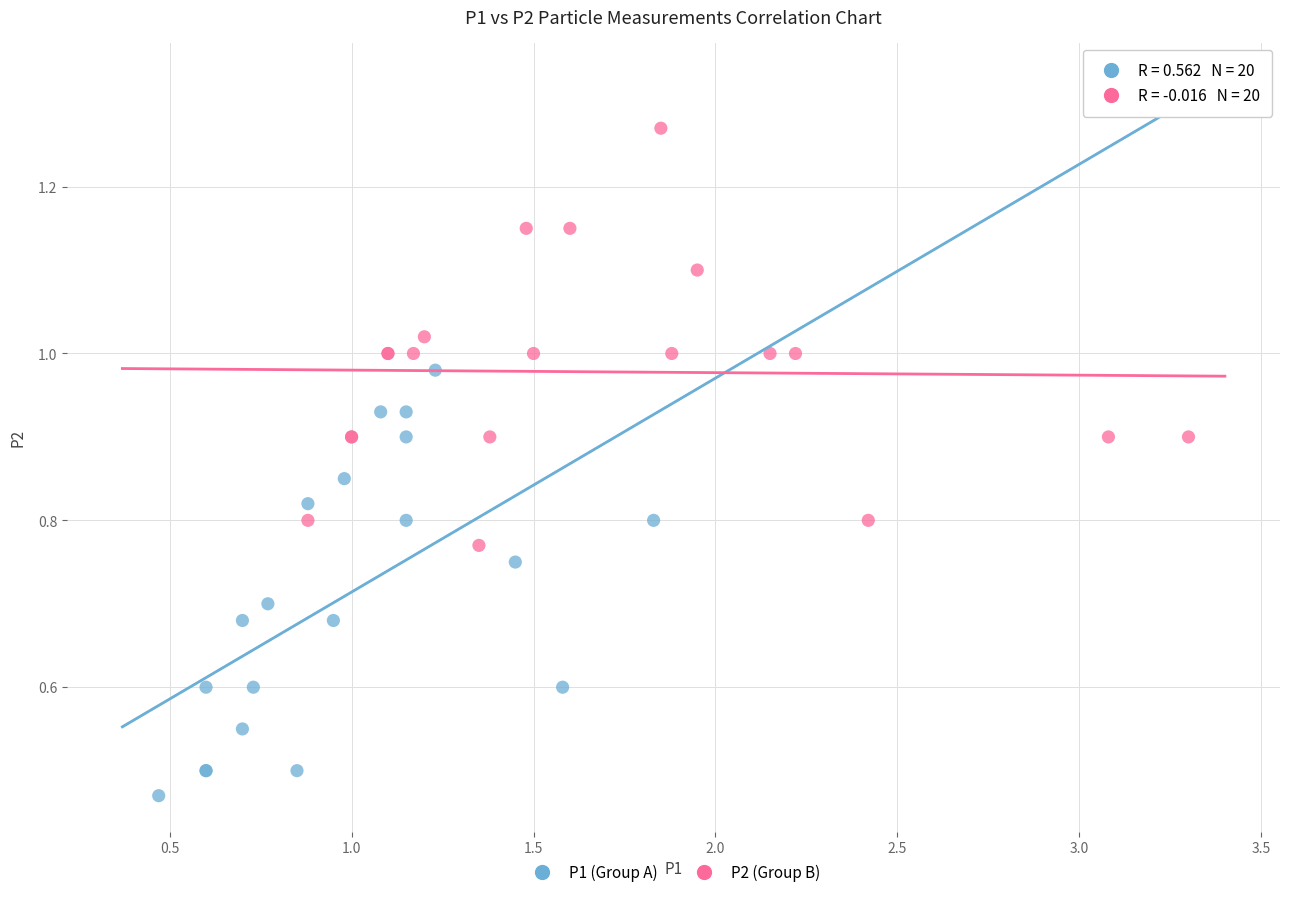

Which series contains the highest Y value?

P2 (Group B)